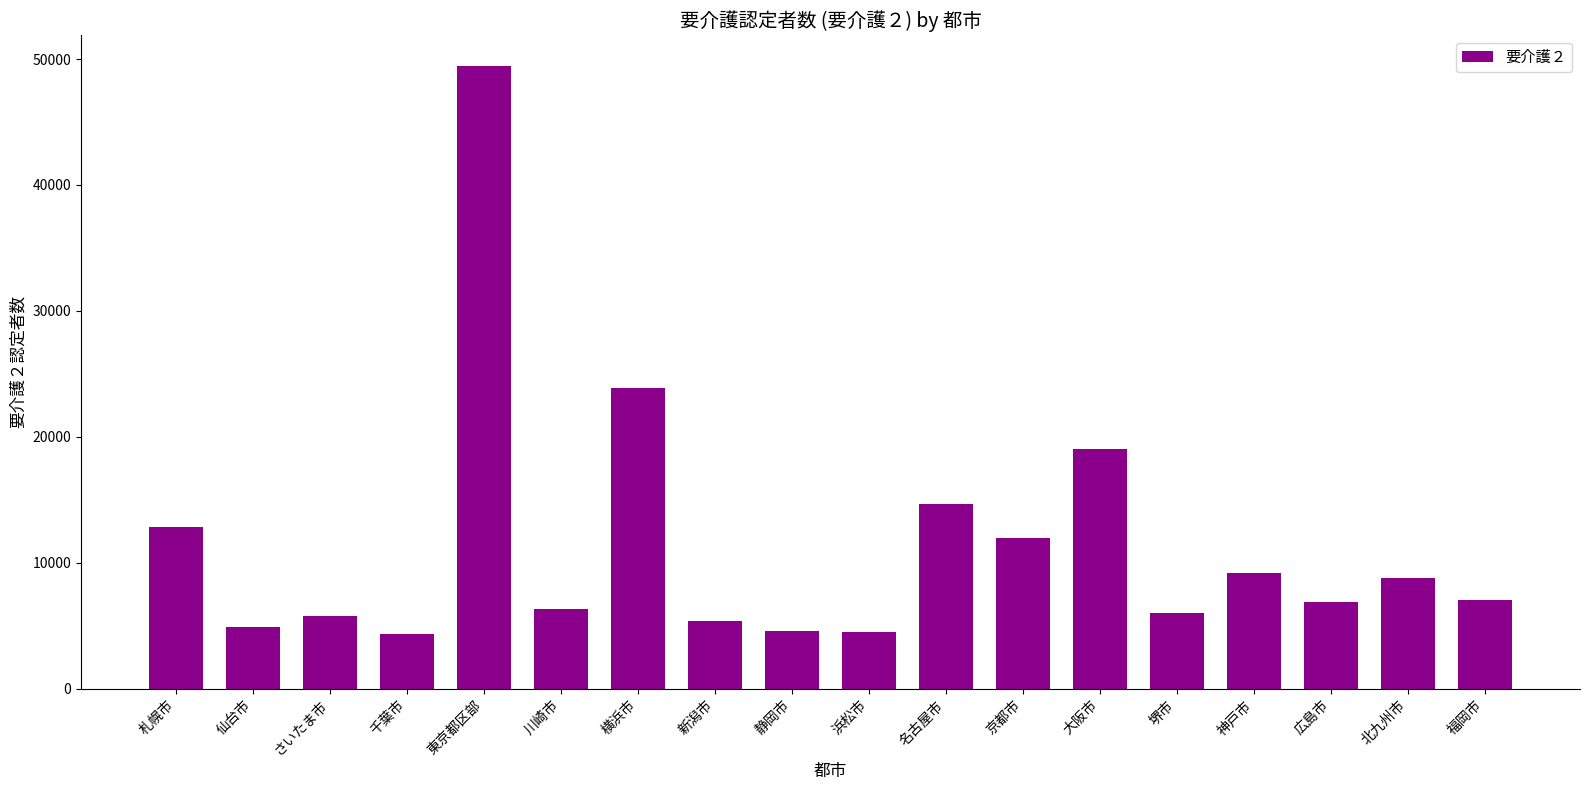

At which category does the chart reach its peak across all series?

東京都区部